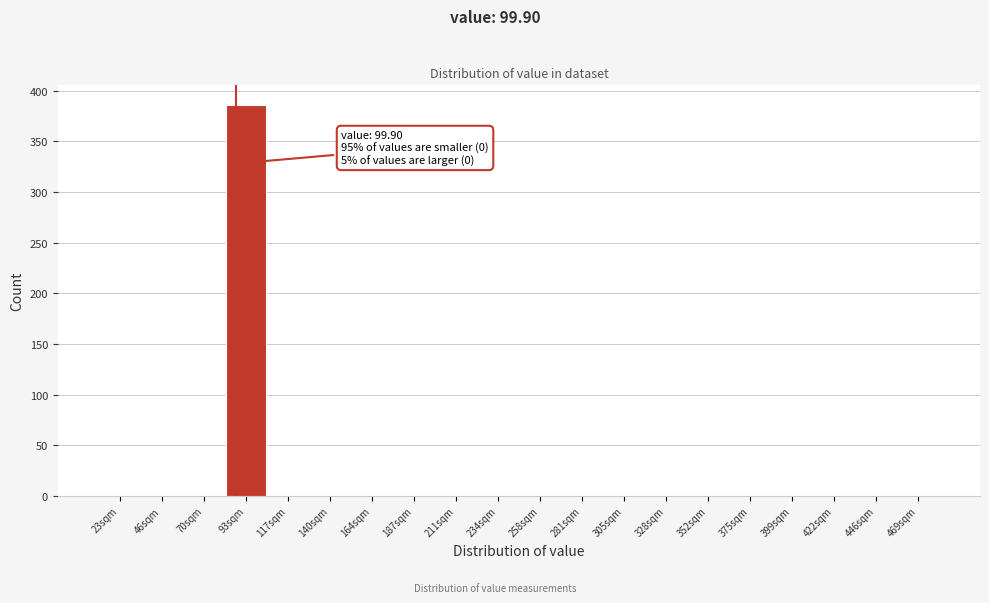

Reading right to left, extract all data points from this chart.

469sqm=0	446sqm=0	422sqm=0	399sqm=0	375sqm=0	352sqm=0	328sqm=0	305sqm=0	281sqm=0	258sqm=0	234sqm=0	211sqm=0	187sqm=0	164sqm=0	140sqm=0	117sqm=0	93sqm=386	70sqm=0	46sqm=0	23sqm=0